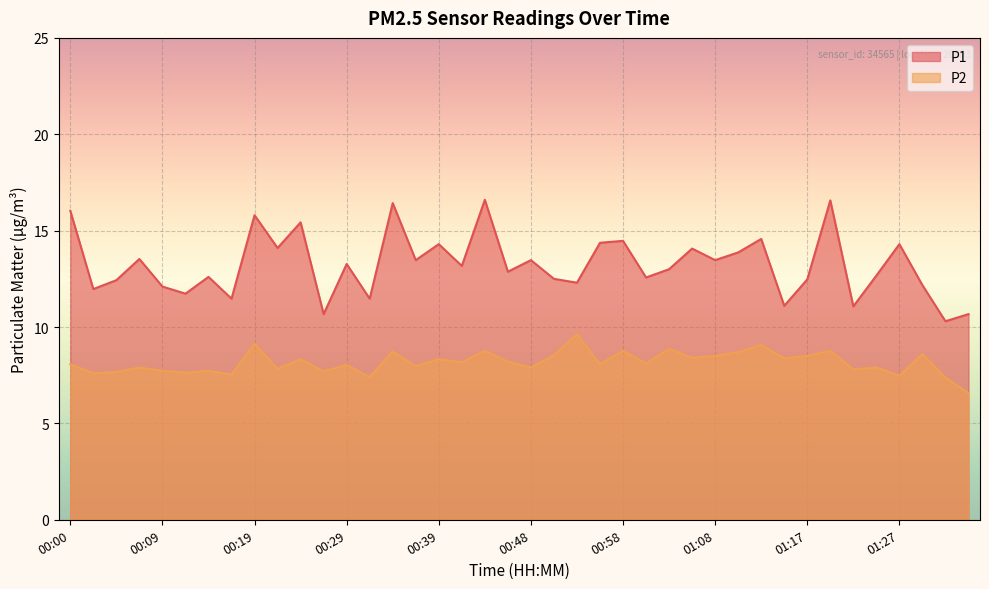

The P2 series shows 8.0 at 00:36. True or false?

True